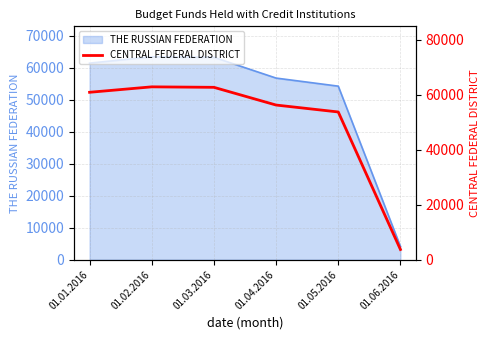

What is the average value?

50069